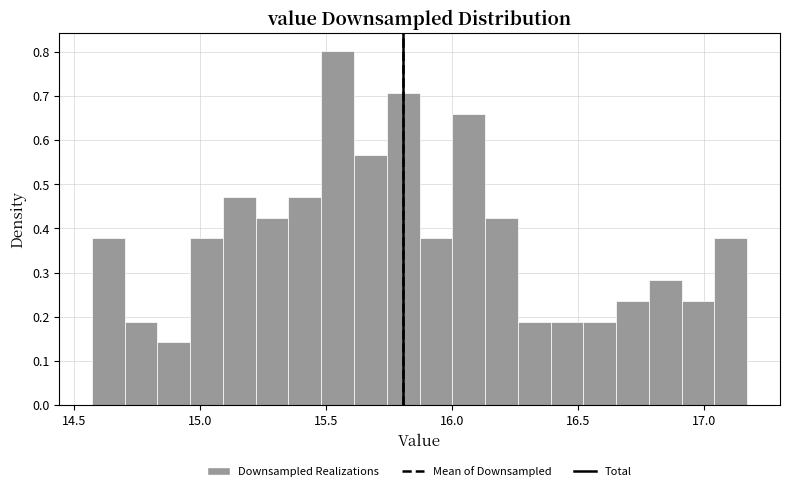

Around what value on the x-axis is the tallest bar? Give the approximate position of its centre, as read against the axis.

15.55